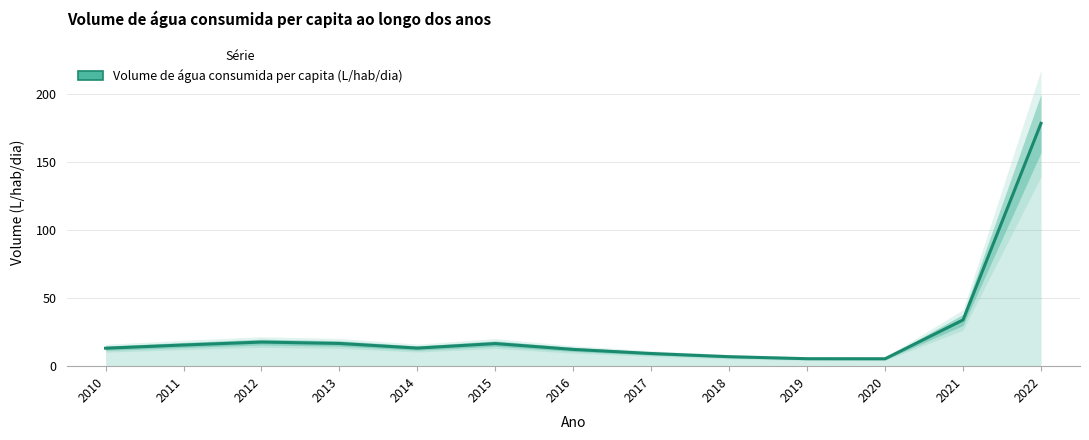

Reading left to right, extract all data points from this chart.

2010=13.2	2011=15.5	2012=17.7	2013=16.7	2014=13.3	2015=16.6	2016=12.3	2017=9.3	2018=7.0	2019=5.5	2020=5.4	2021=33.9	2022=178.1